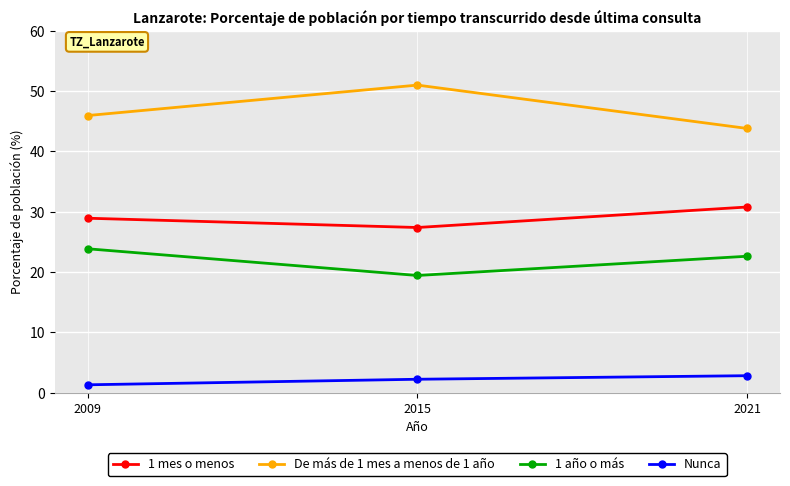

How many values in the 1 año o más series are below 22?

1